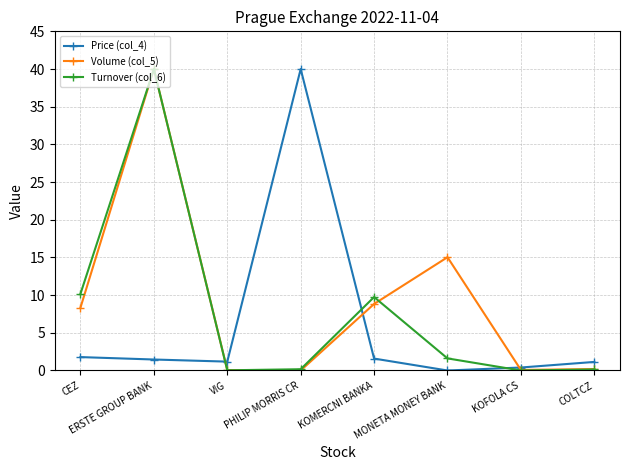

What is the sum of the Volume (col_5) values at CEZ and ERSTE GROUP BANK?

48.3